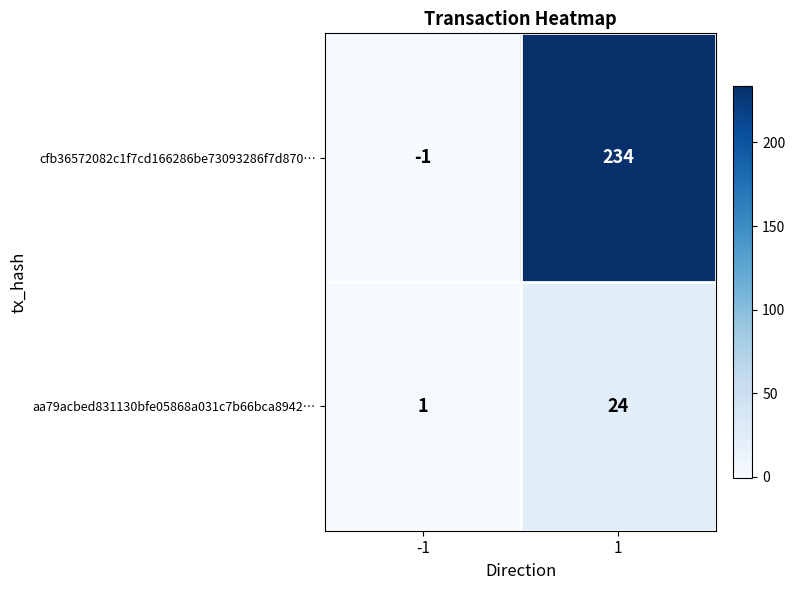

Rank the series by their maximum value, from highest to lowest.

cfb36572082c1f7cd166286be73093286f7d870…, aa79acbed831130bfe05868a031c7b66bca8942…